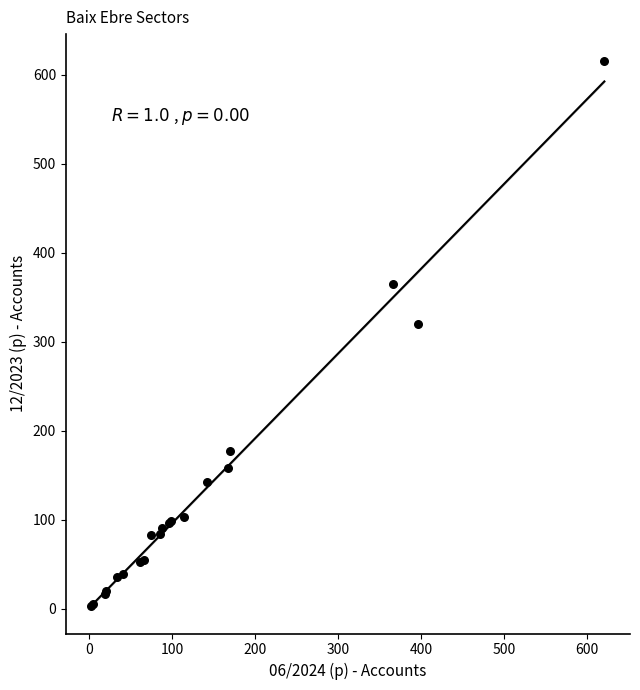

What Y value in the scatter plot is closest to 309?

320